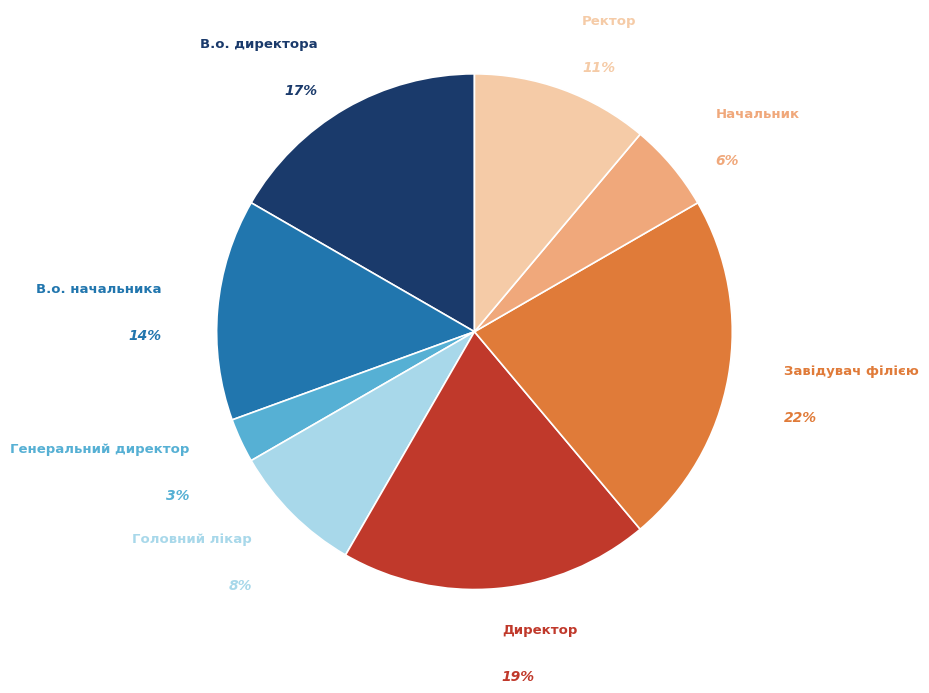

Which category has the smallest portion of the pie?

Генеральний директор